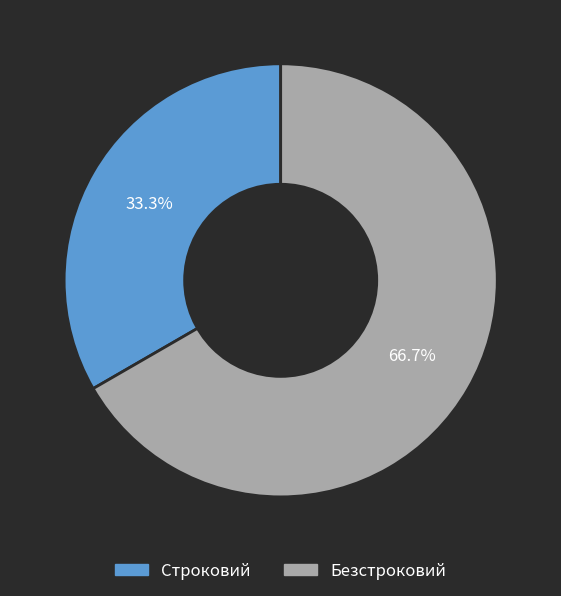

To the nearest percent, what is the average slice percentage?

50%